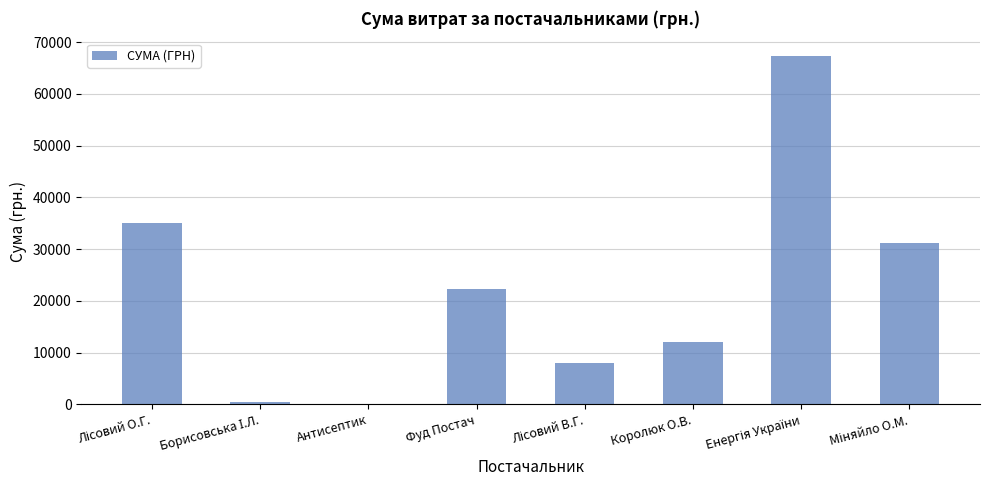

Is it true that the value at Фуд Постач is 22318.5?

True